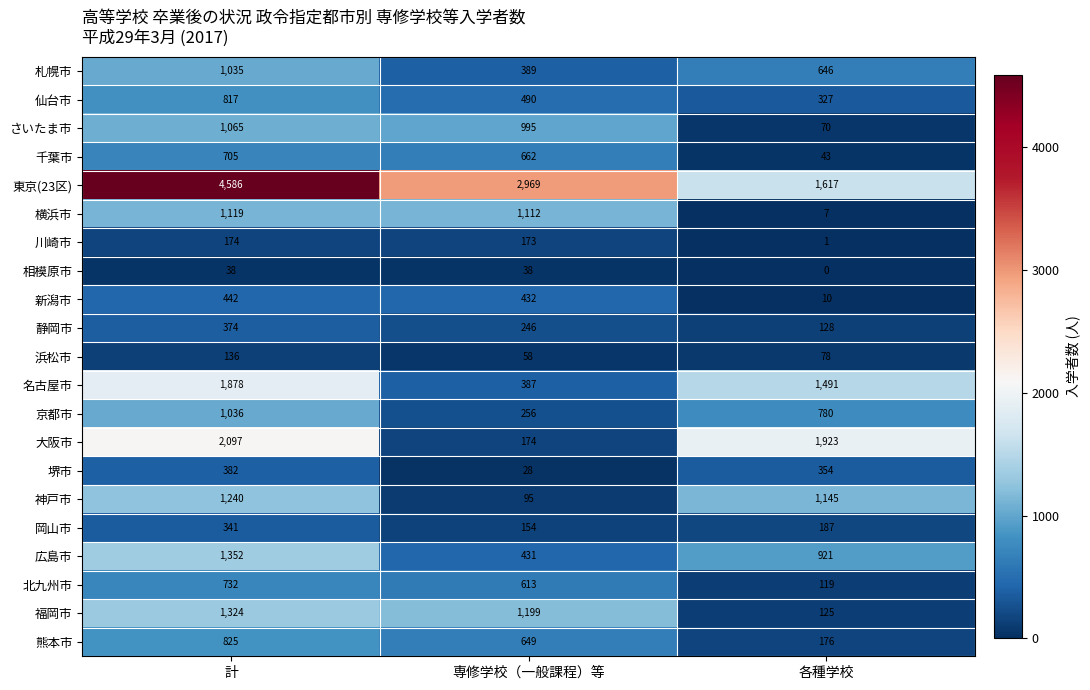

At which category is the sum across all series the highest?

計